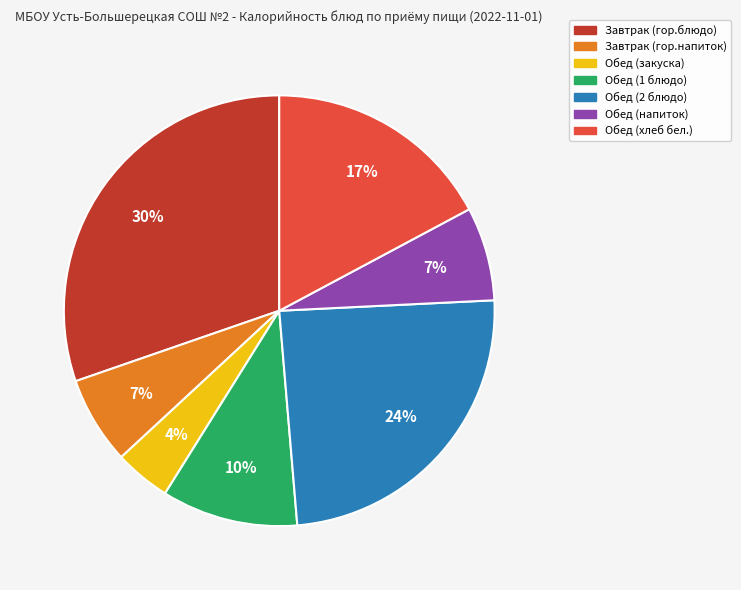

Does any single category account for the majority?

No